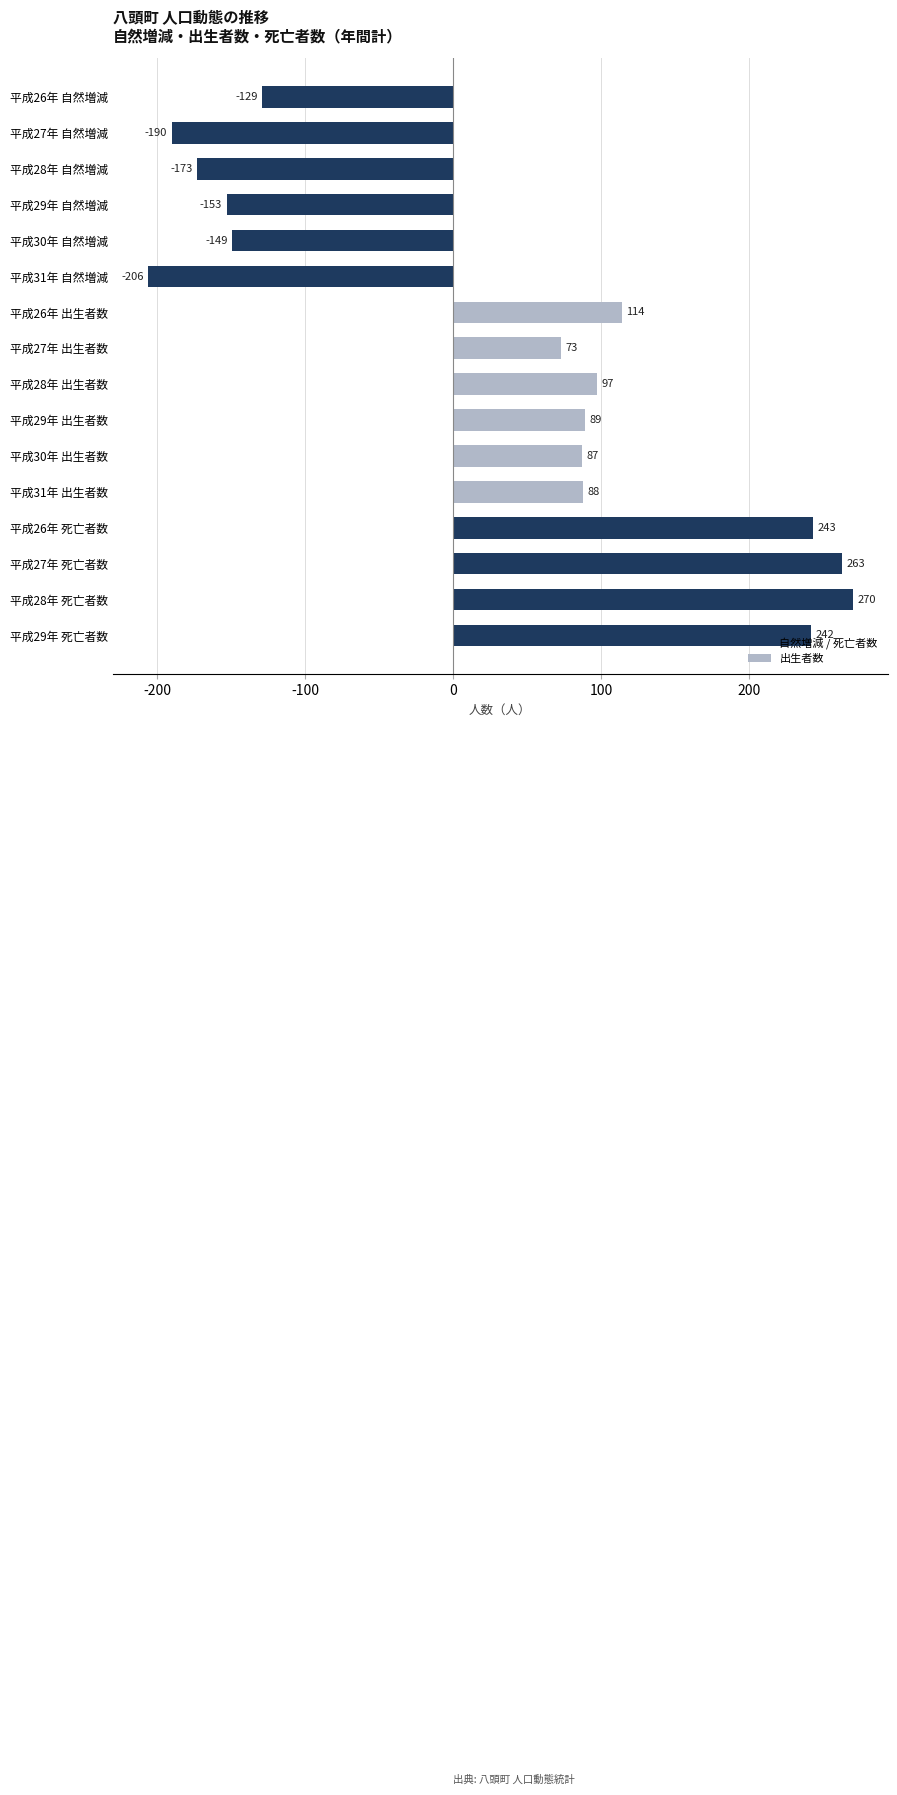

Which category has the highest value across all series?

平成28年 死亡者数